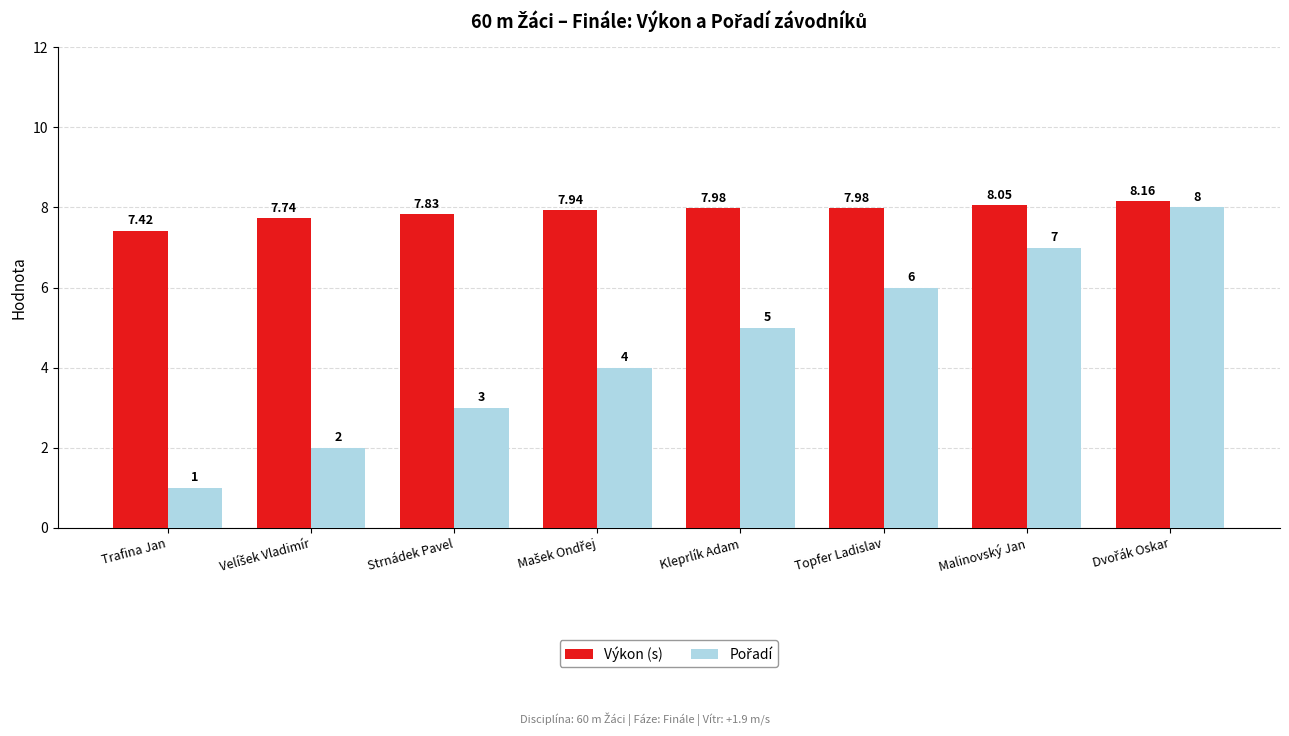

How many bars are there in total?

16